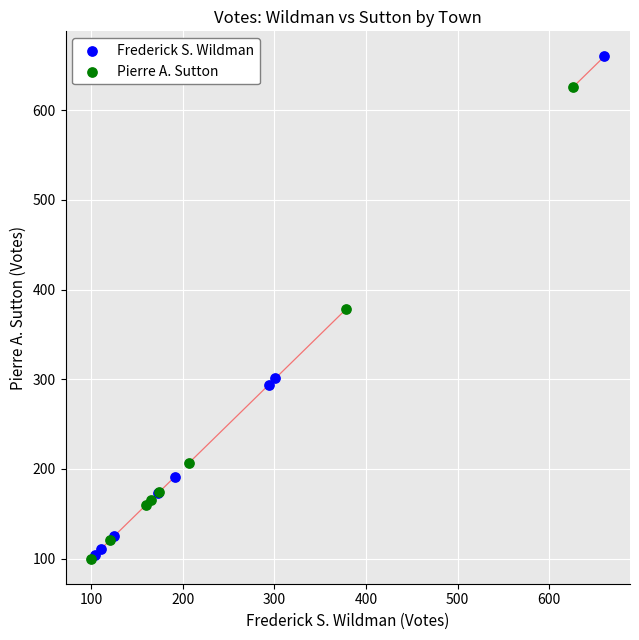

Which series has the largest Y range (max minus min)?

Frederick S. Wildman